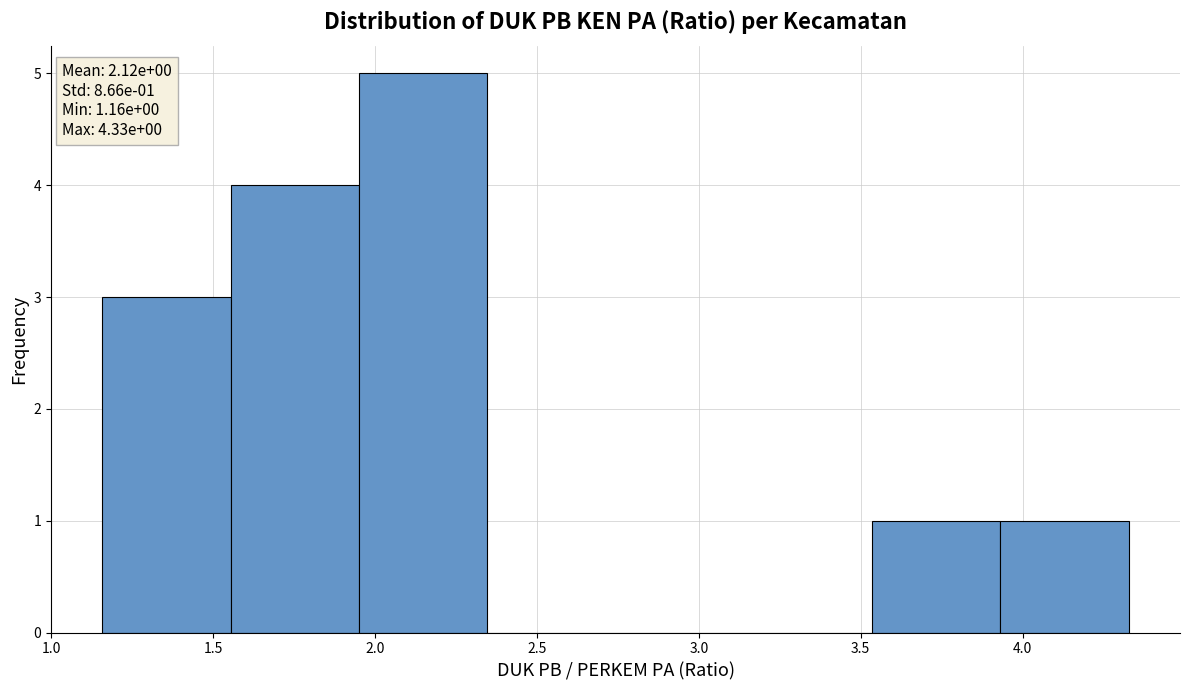

Over which range of the x-axis is the bar tallest?

1.95 to 2.35